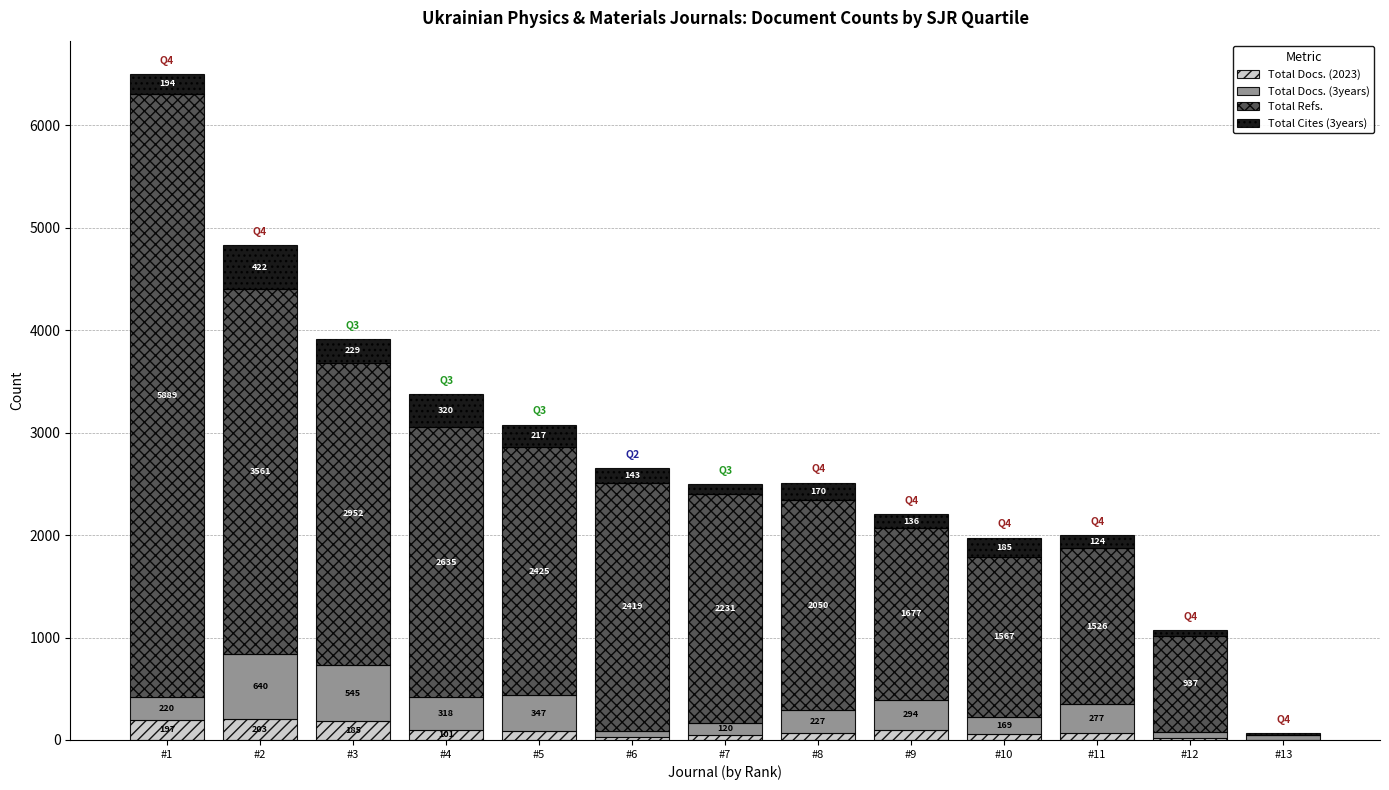

How many values in Total Docs. (2023) are above zero?

12